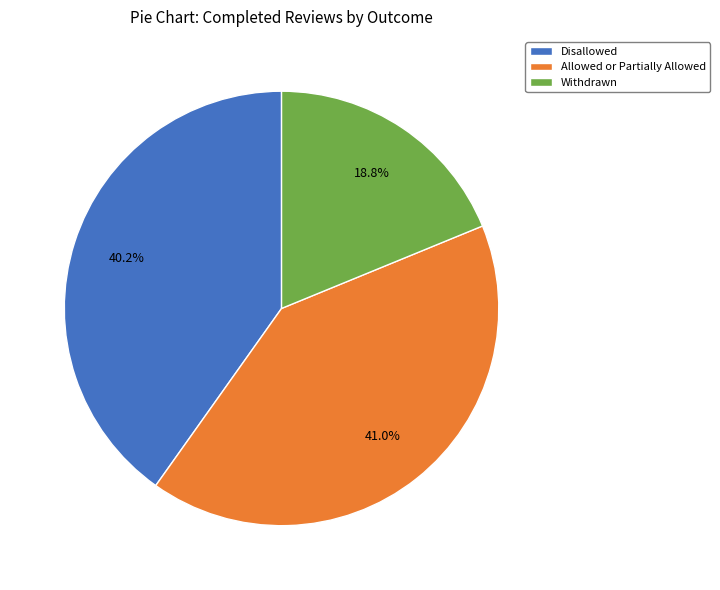

What portion of the pie excludes Withdrawn?

81.2%